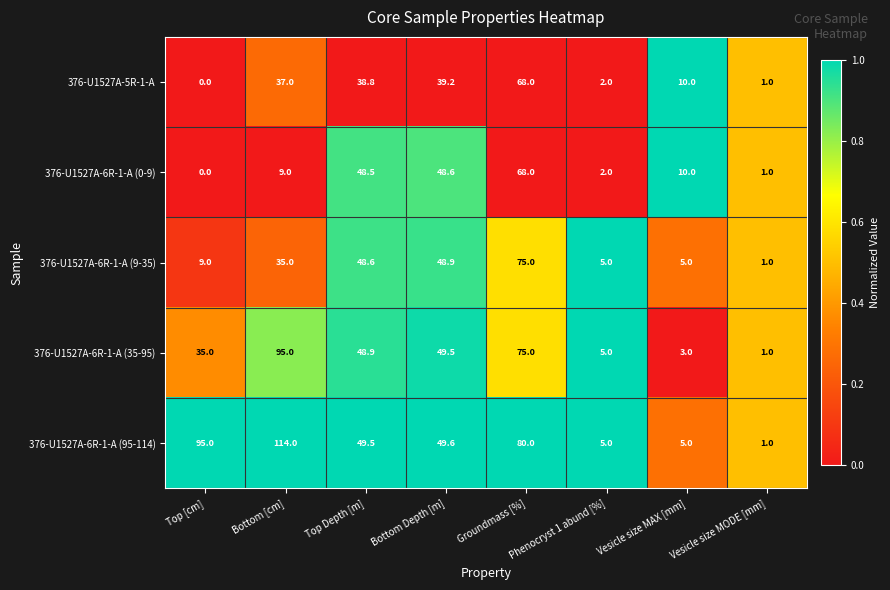

What is the difference between the maximum and minimum values in the 376-U1527A-6R-1-A (9-35) series?

74.0